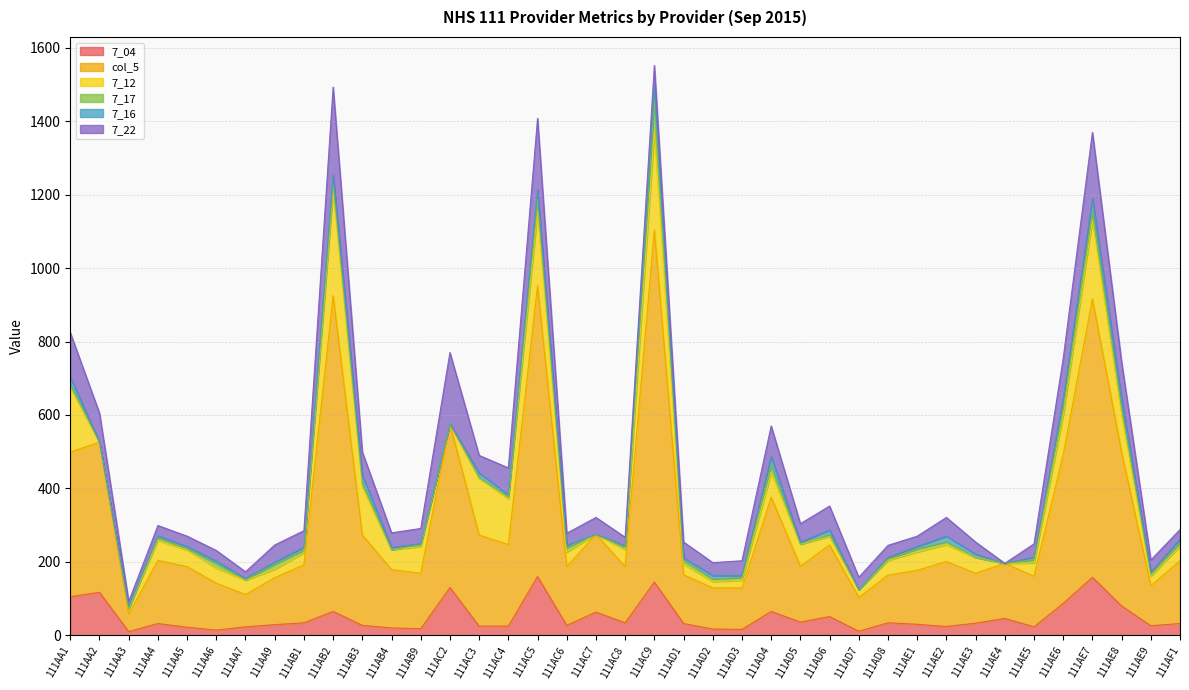

The value of 7_17 at 111AC6 is 12. True or false?

True